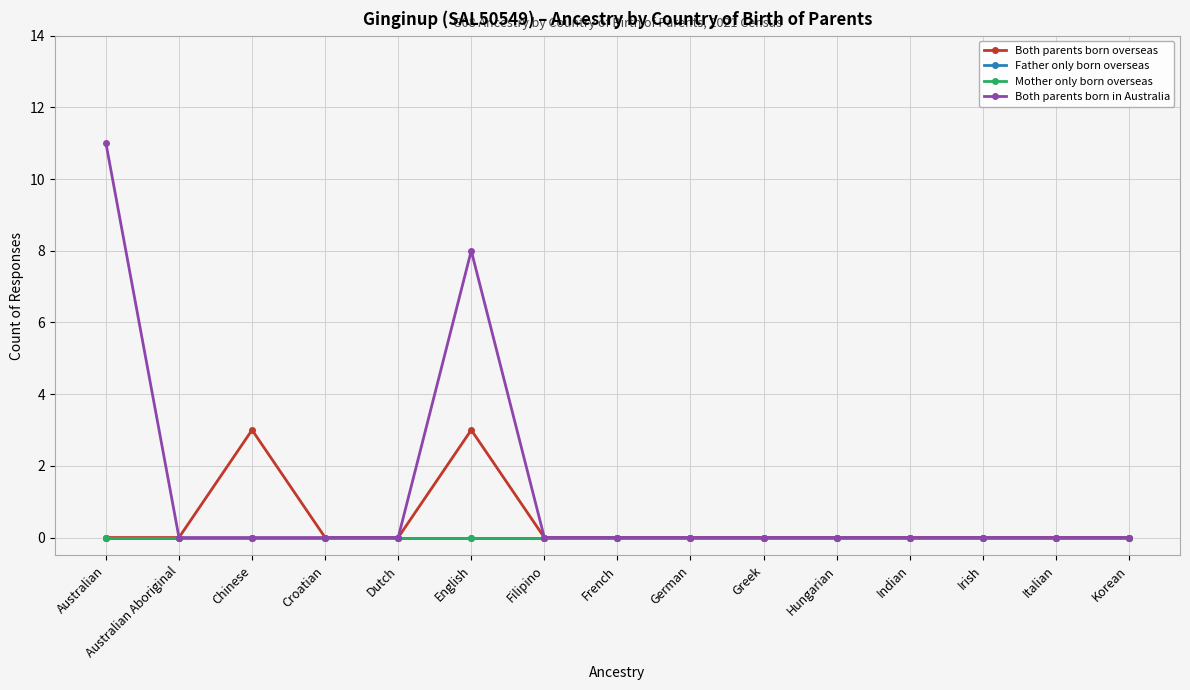

How many lines are shown in the chart?

4